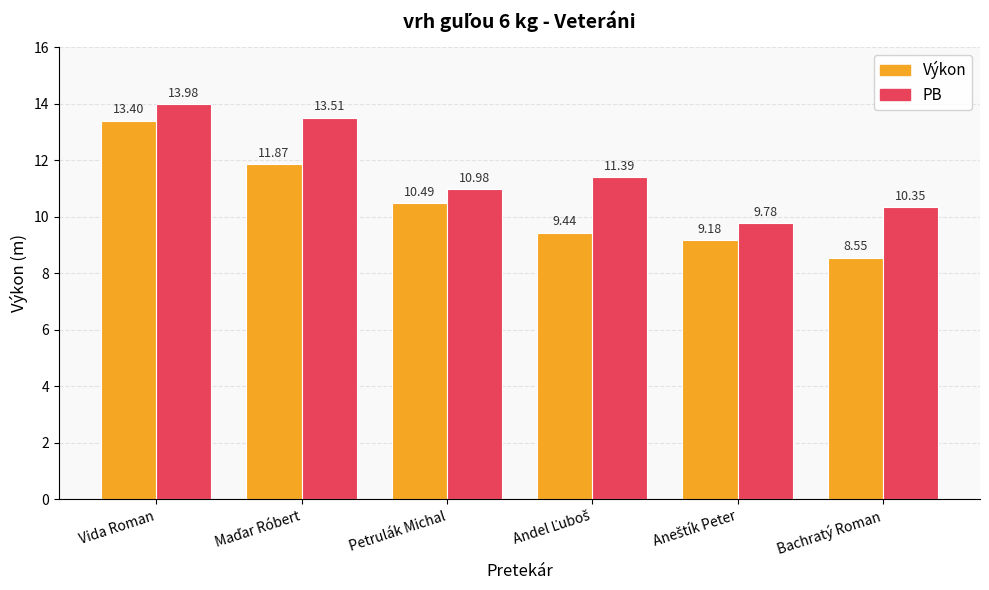

Rank the series by their average value, from lowest to highest.

Výkon, PB